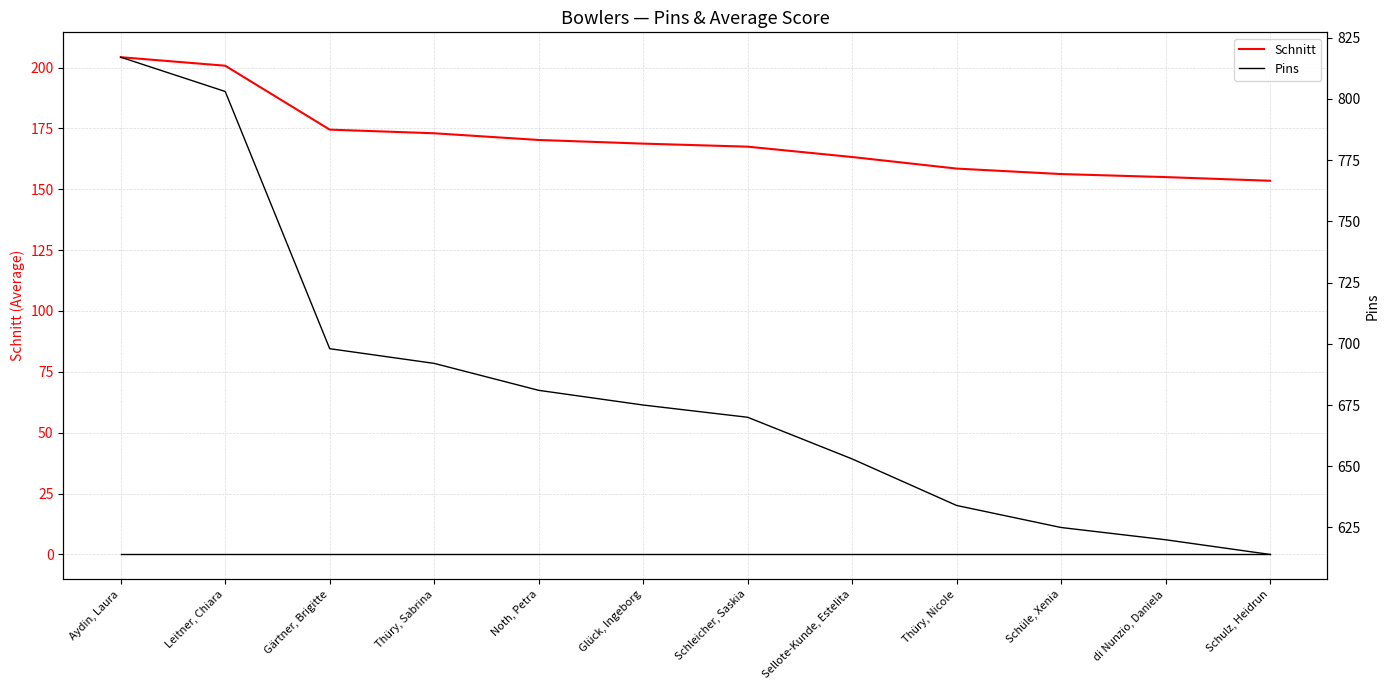

At which label does Pins (scaled) reach its peak?

Aydin, Laura